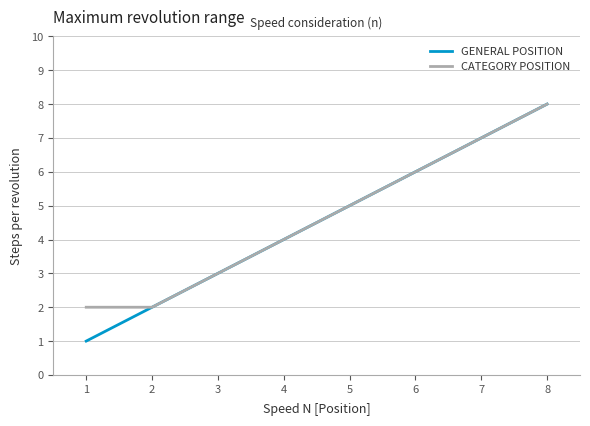

Is the value of GENERAL POSITION at 1 greater than the value of CATEGORY POSITION at 2?

No